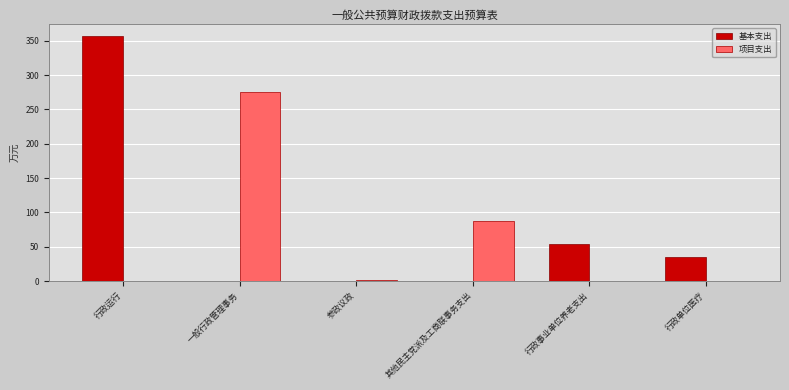

At which category is the sum across all series the highest?

行政运行